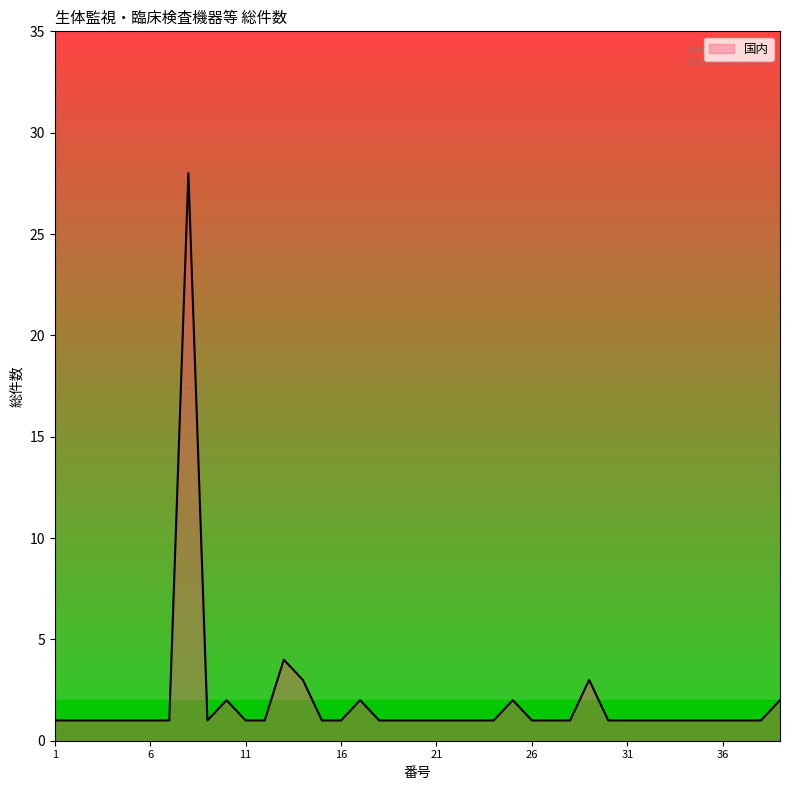

What is the difference between the maximum and minimum values?

27